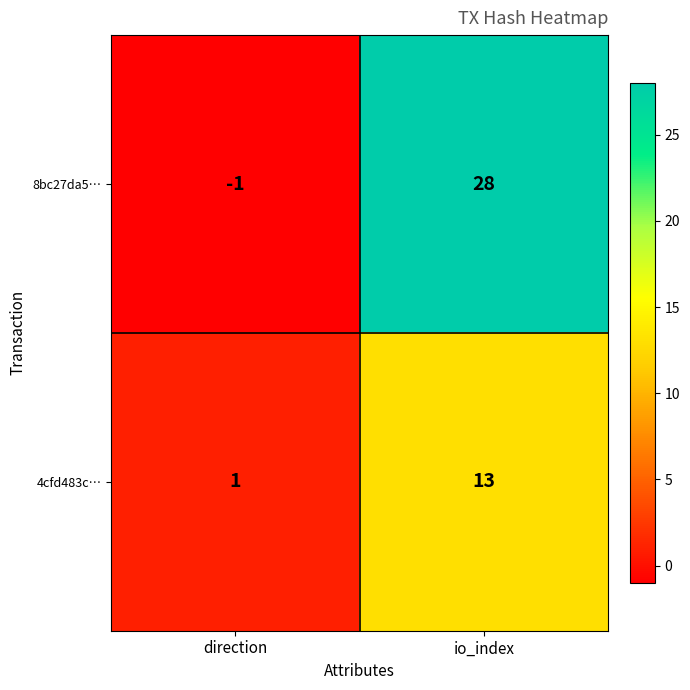

How many data points does each series have?

2